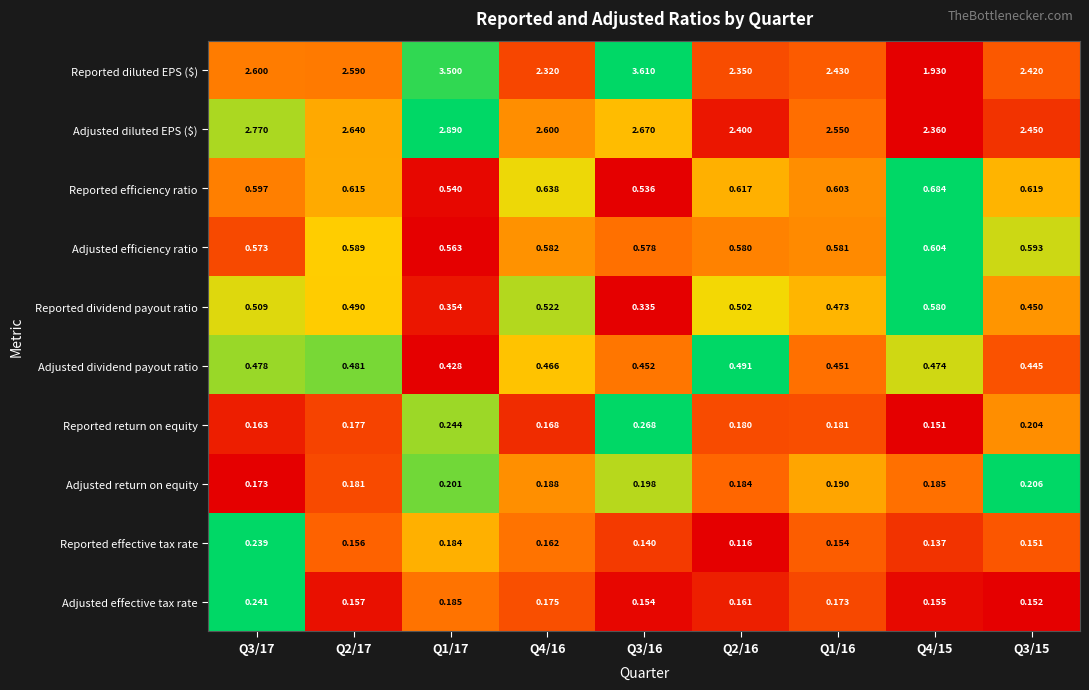

Which series has the largest total across all categories?

Reported diluted EPS ($)